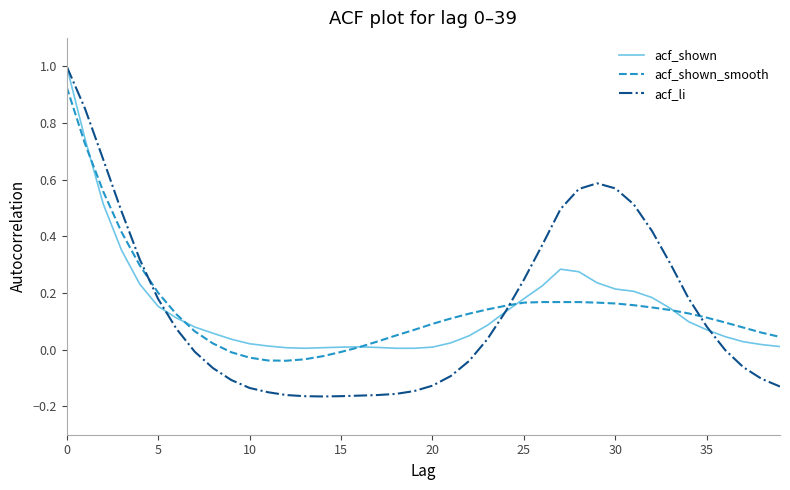

Is it true that acf_shown_smooth equals 0.1 at 30?

False